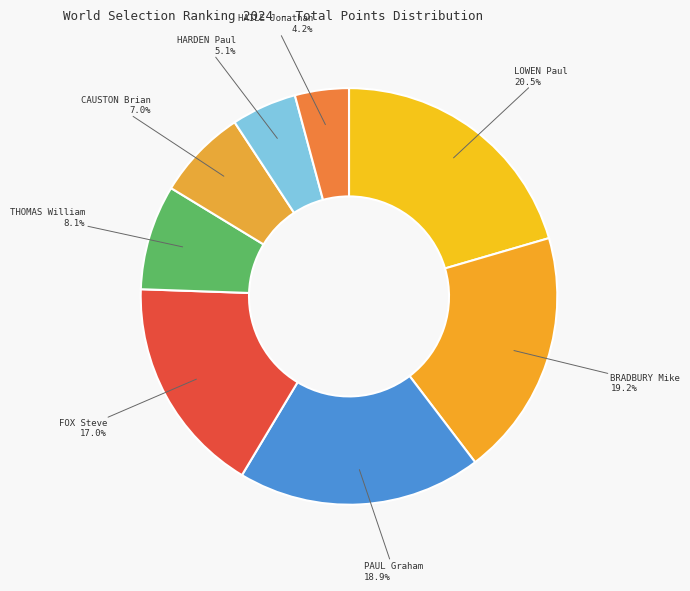

To the nearest percent, what is the difference between the largest and smallest slice percentages?

16%